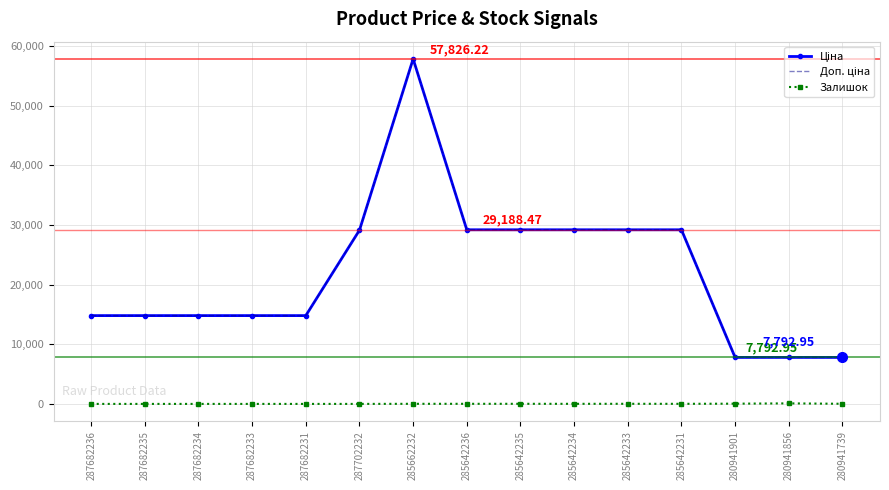

What position from the left is 280941739?

15